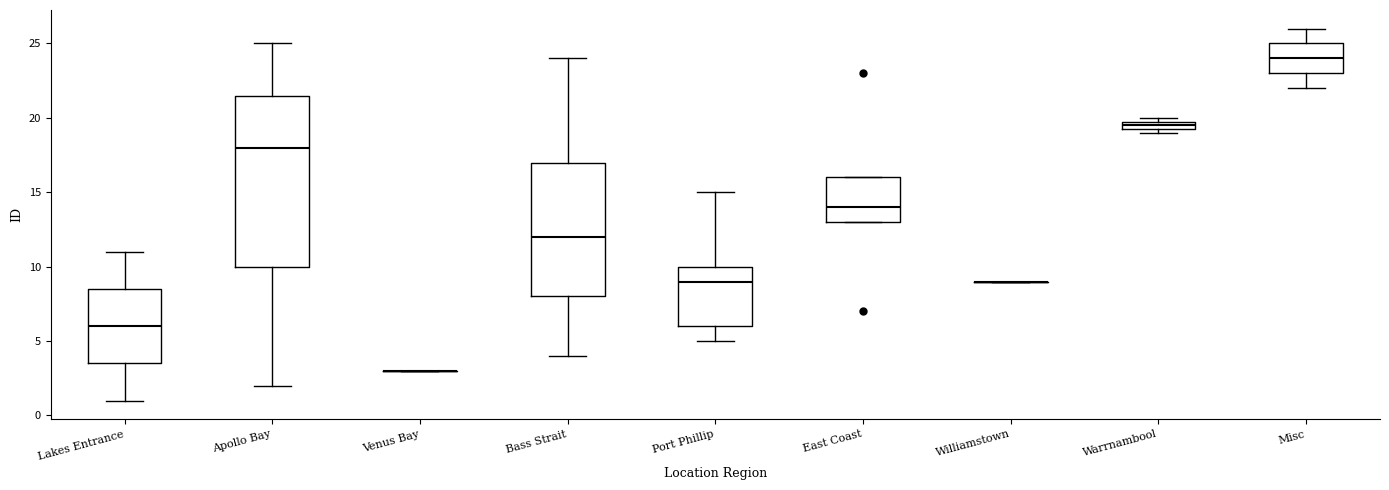

Where does the lower whisker of the box for Apollo Bay end on the y-axis? The values are not printed on the chart, so give them approximately, as read against the axis.

2.0